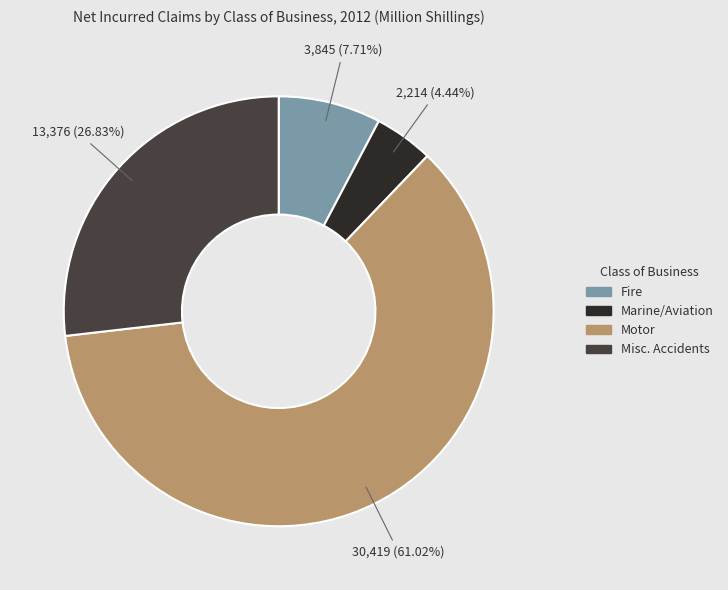

Approximately how many times larger is the value at Misc. Accidents compared to Fire?

3.5